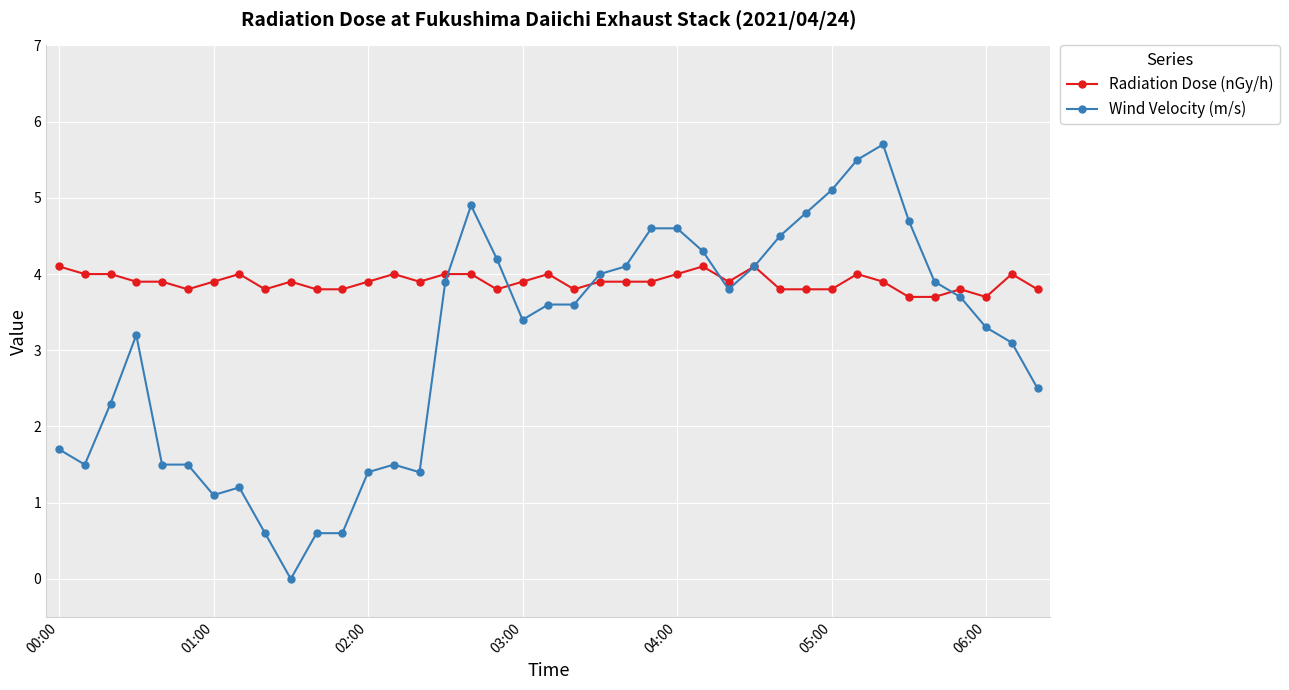

What are all the series names shown in the legend?

Radiation Dose (nGy/h), Wind Velocity (m/s)